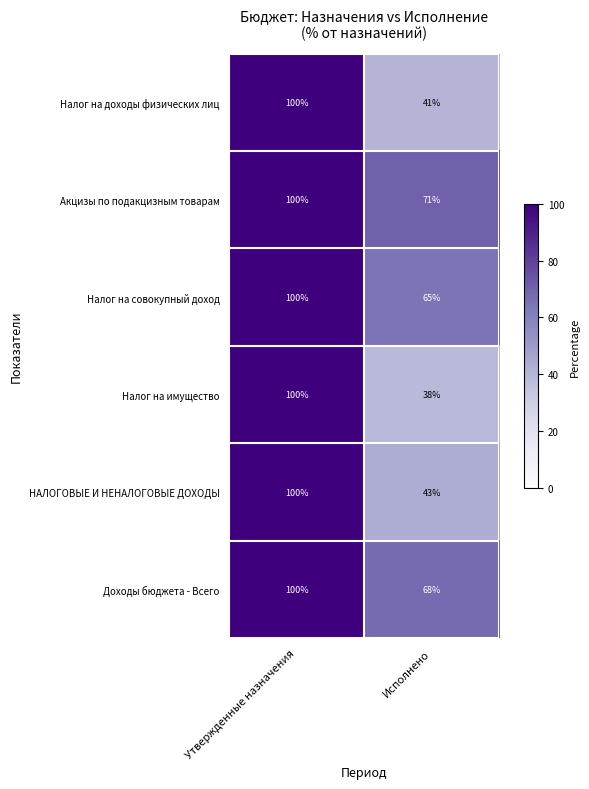

True or false: Налог на совокупный доход has a value of 166 at Утвержденные назначения.

False